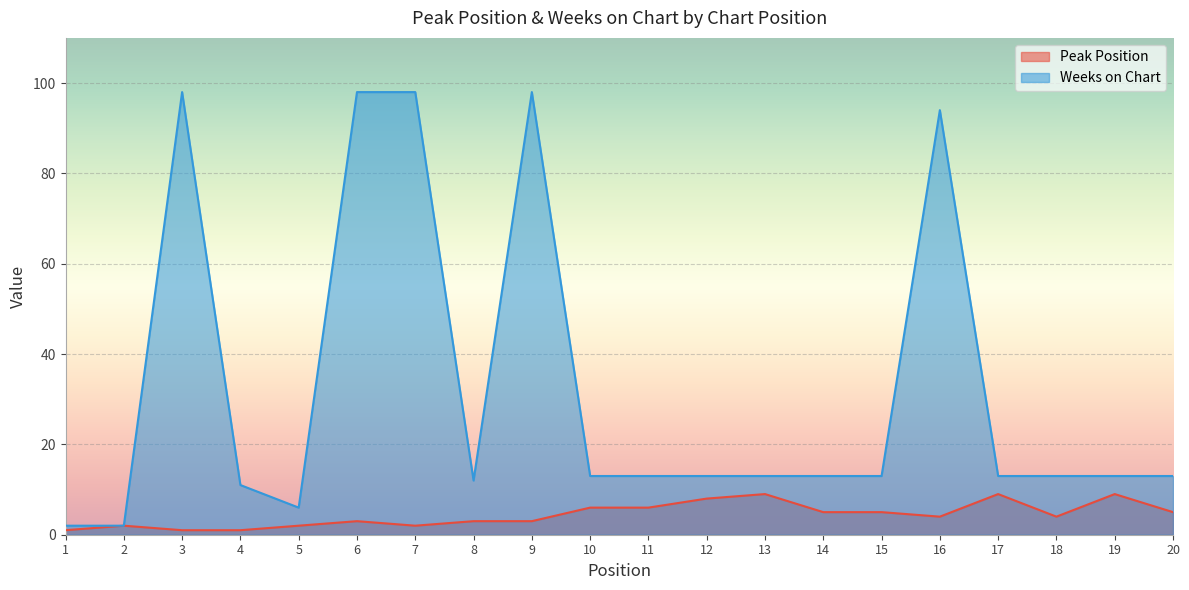

True or false: Peak Position and Weeks on Chart intersect in this chart.

False